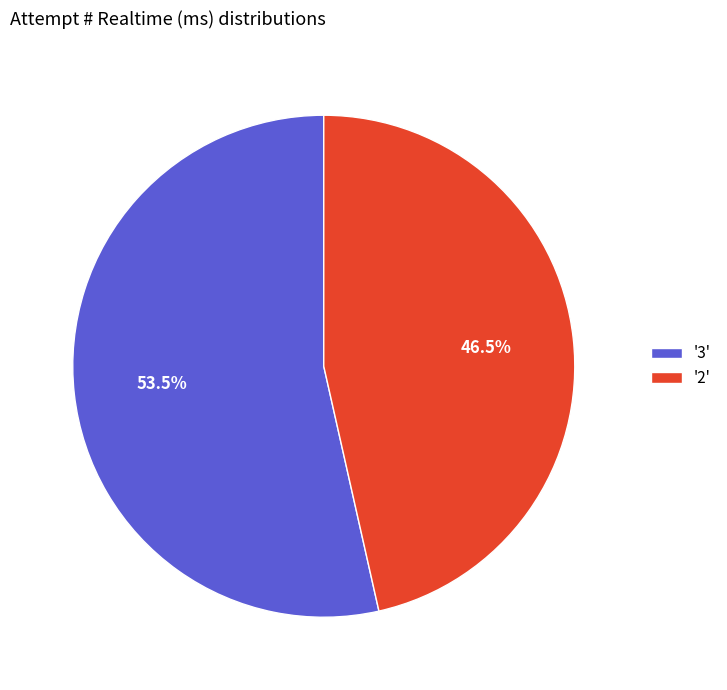

Which category has the smallest portion of the pie?

'2'